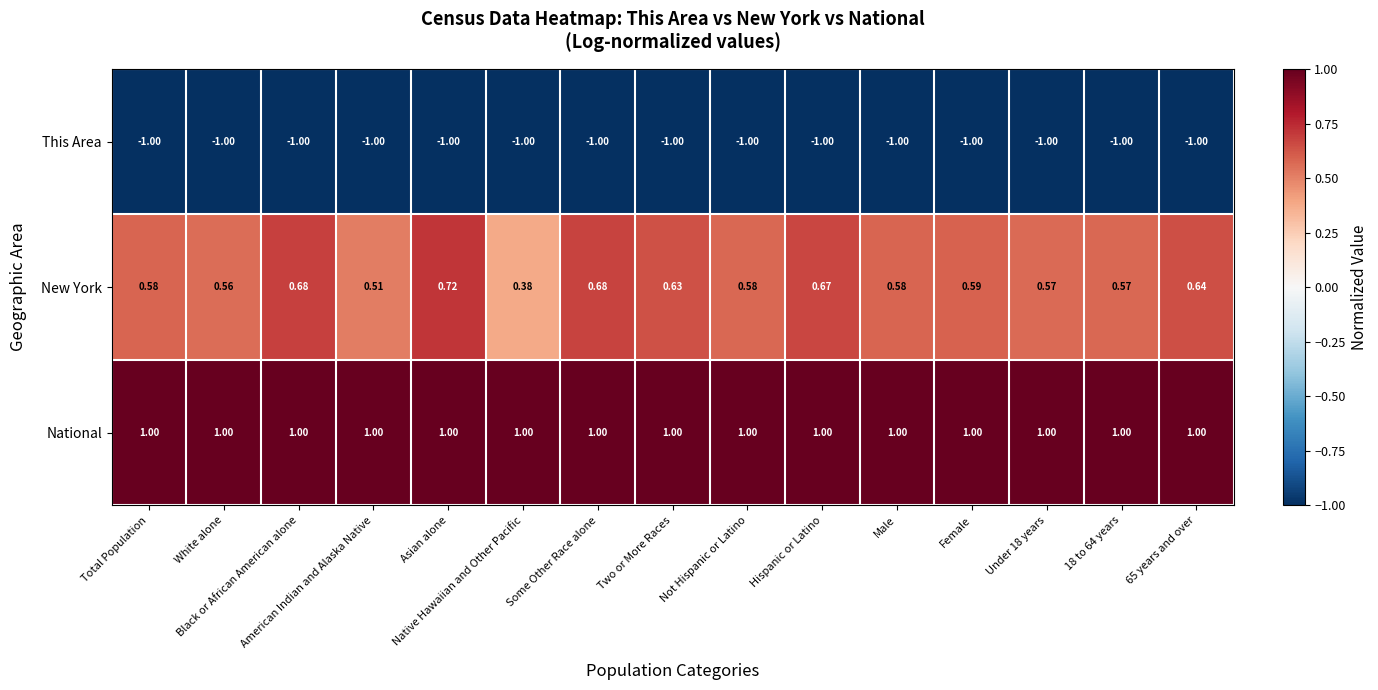

Rank the series by their maximum value, from lowest to highest.

This Area, New York, National